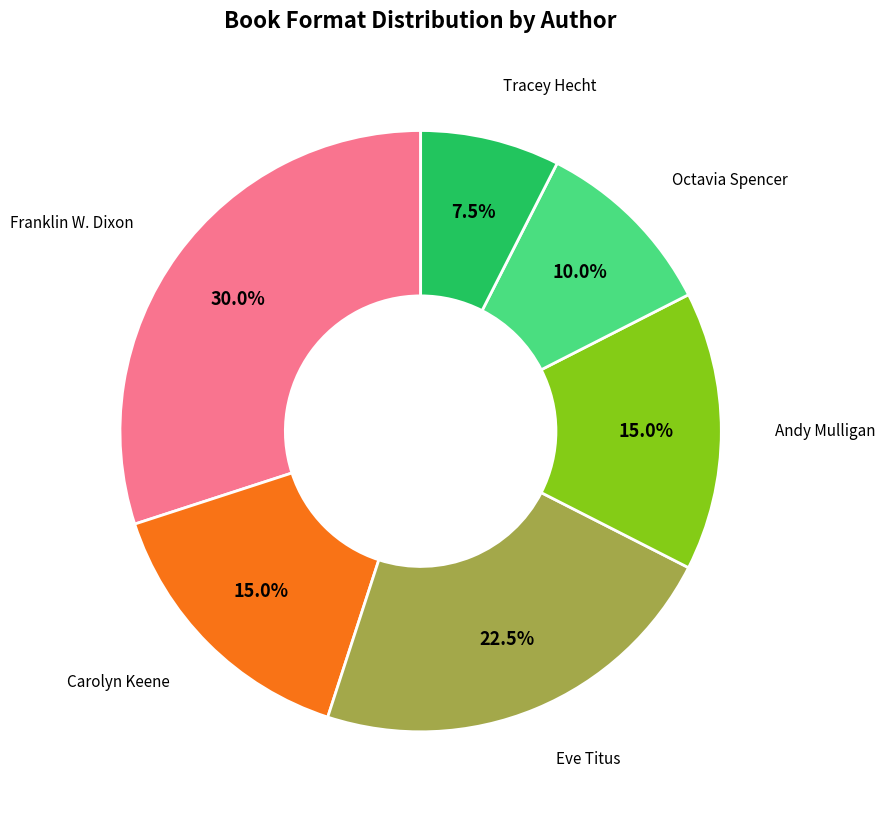

To the nearest percent, what is the average slice percentage?

17%